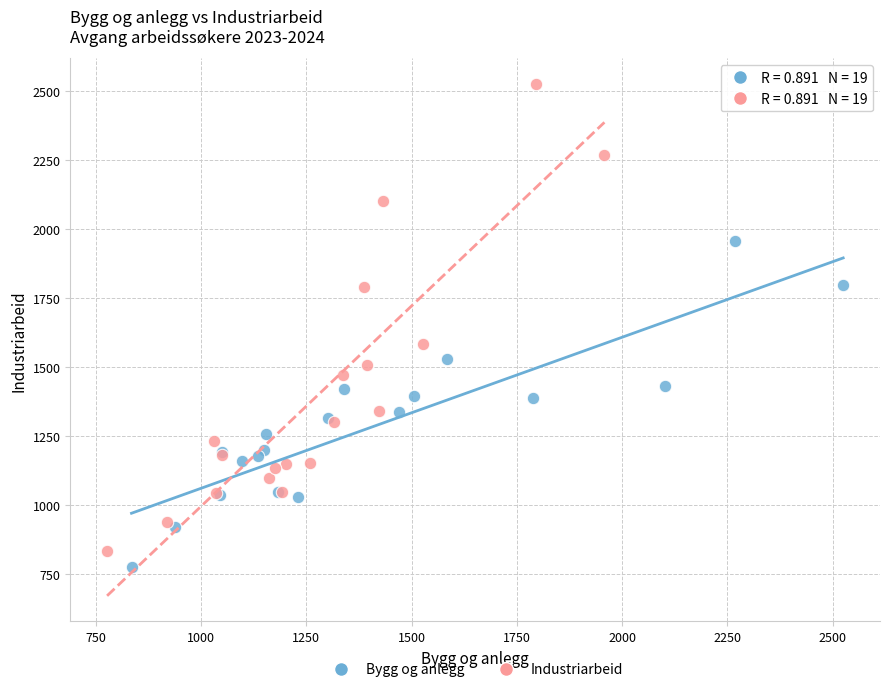

What are all the series names shown in the legend?

Bygg og anlegg, Industriarbeid